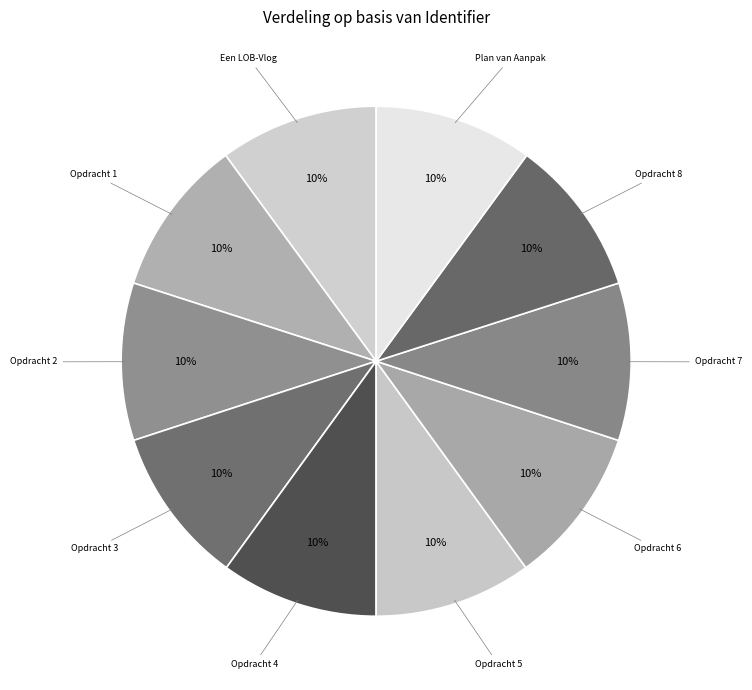

How many segments does this pie chart have?

10